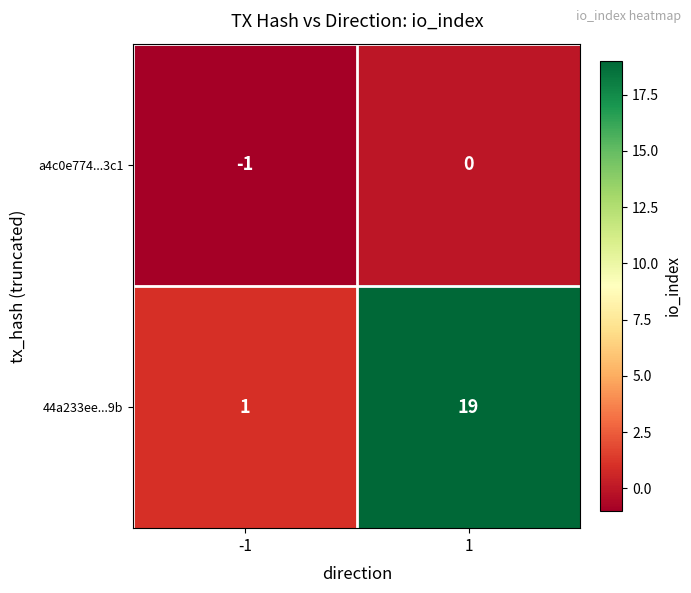

Rank the series by their maximum value, from highest to lowest.

44a233ee...9b, a4c0e774...3c1